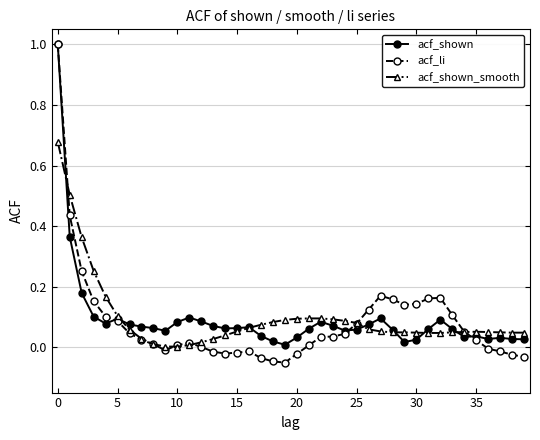

How many categories are shown in the chart?

40